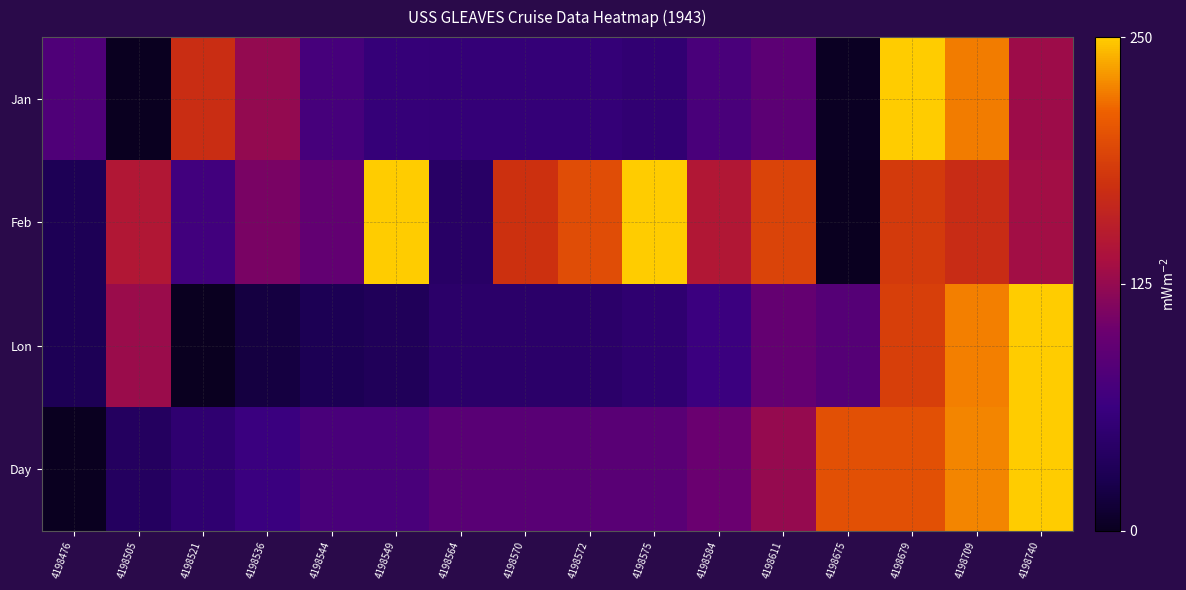

Reading left to right, transcribe all the data shown in this chart.

Jan: 4198476=79.3	4198505=0.0	4198521=172.6	4198536=124.8	4198544=72.7	4198549=57.2	4198564=56.0	4198570=56.0	4198572=56.0	4198575=52.5	4198584=74.6	4198611=89.8	4198675=2.3	4198679=250.0	4198709=222.0	4198740=130.2
Feb: 4198476=29.7	4198505=146.0	4198521=69.3	4198536=108.9	4198544=94.1	4198549=250.0	4198564=42.1	4198570=175.2	4198572=198.0	4198575=250.0	4198584=146.0	4198611=190.6	4198675=0.0	4198679=183.2	4198709=170.8	4198740=133.7
Lon: 4198476=29.7	4198505=128.6	4198521=0.0	4198536=17.6	4198544=29.2	4198549=32.3	4198564=45.5	4198570=45.5	4198572=45.5	4198575=50.6	4198584=63.7	4198611=96.1	4198675=84.9	4198679=186.6	4198709=223.4	4198740=250.0
Day: 4198476=0.0	4198505=37.5	4198521=50.0	4198536=62.5	4198544=75.0	4198549=75.0	4198564=87.5	4198570=87.5	4198572=87.5	4198575=87.5	4198584=100.0	4198611=125.0	4198675=200.0	4198679=200.0	4198709=225.0	4198740=250.0